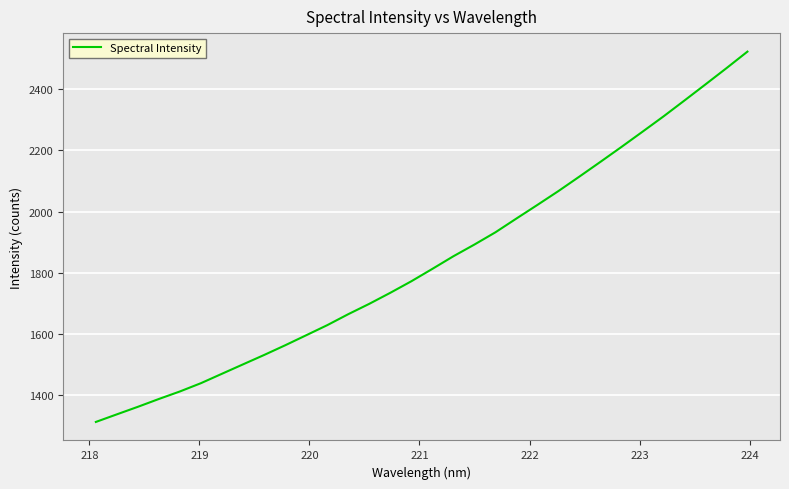

What is the difference between the maximum and minimum values?

1209.0